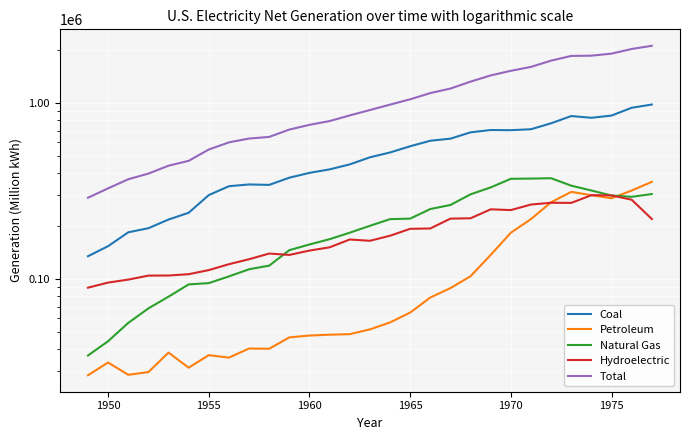

What is the maximum value for Hydroelectric?

301032.2